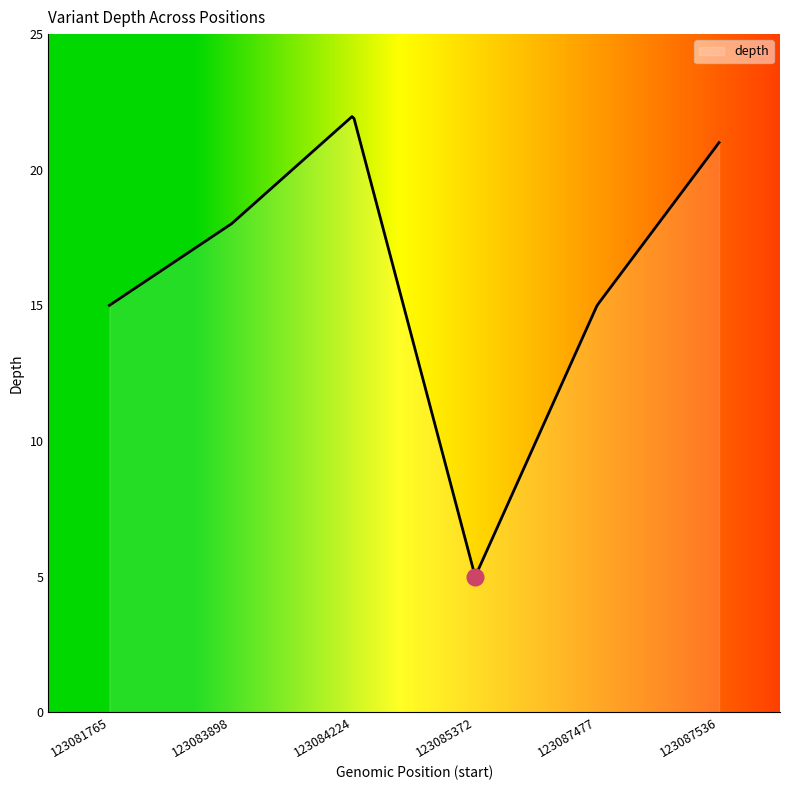

What is the minimum value shown in the chart?

5.1